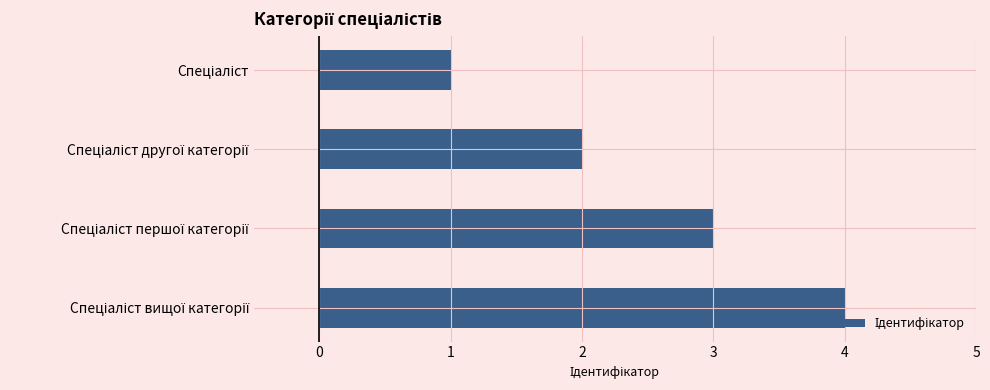

How many bars are there in total?

4